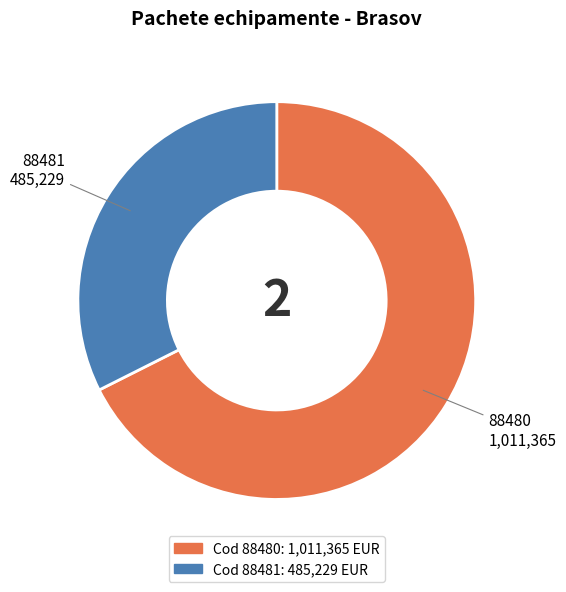

Is there a majority slice in this chart?

Yes